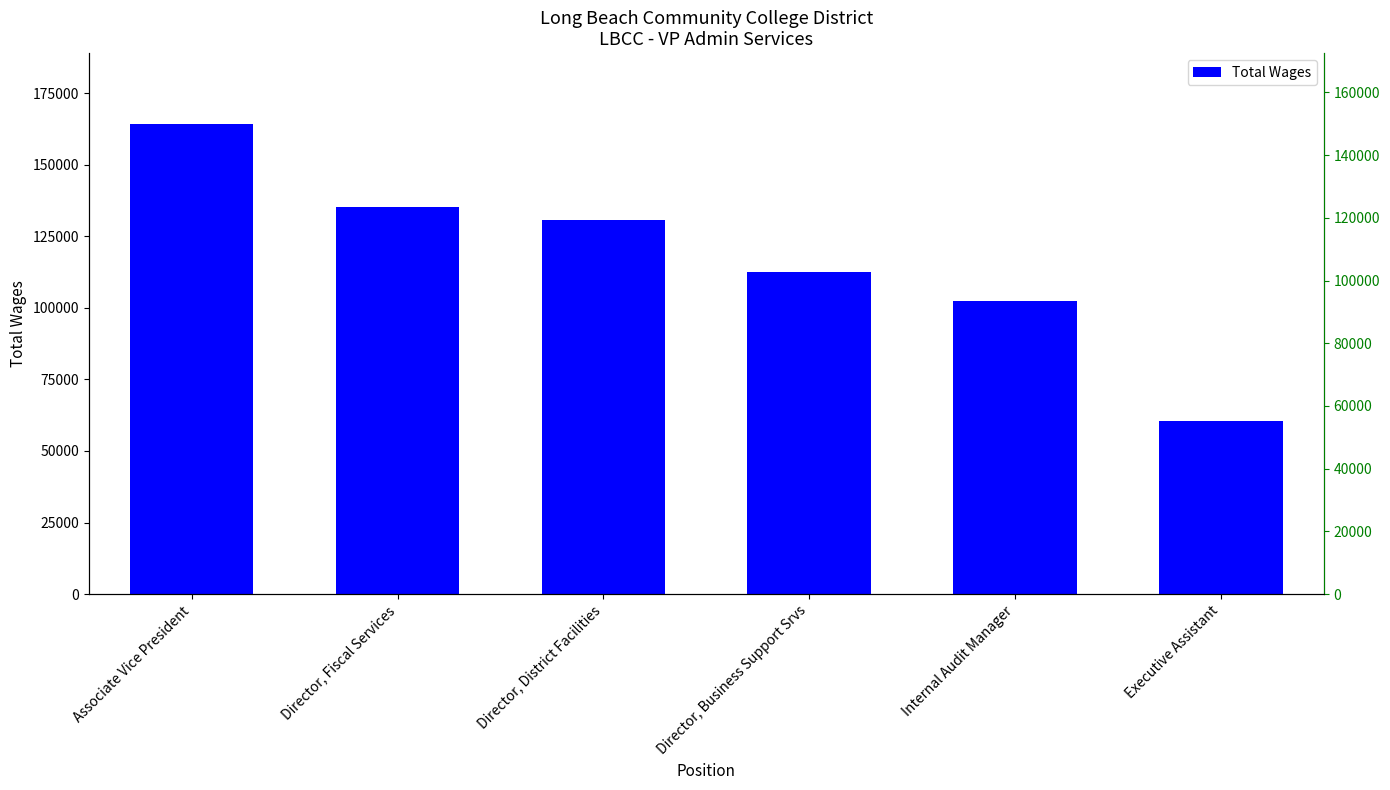

What is the change in value from Director, Fiscal Services to Executive Assistant?

-74645